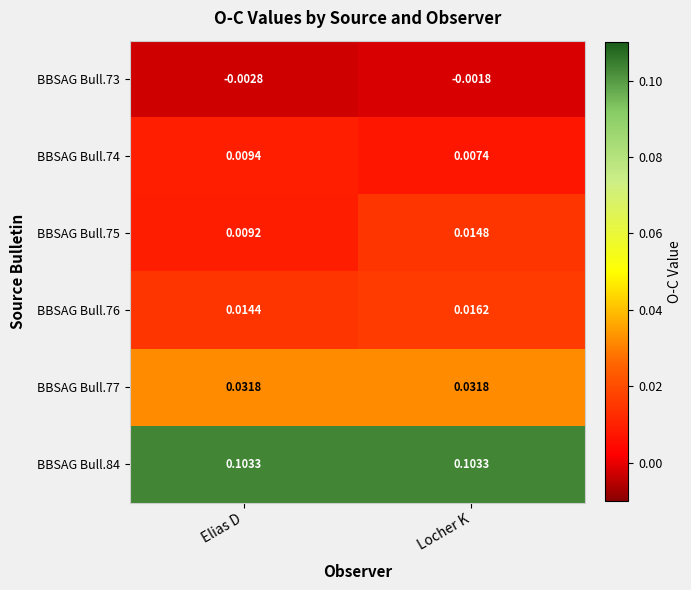

List the labels in order of BBSAG Bull.76 value, largest first.

Locher K, Elias D